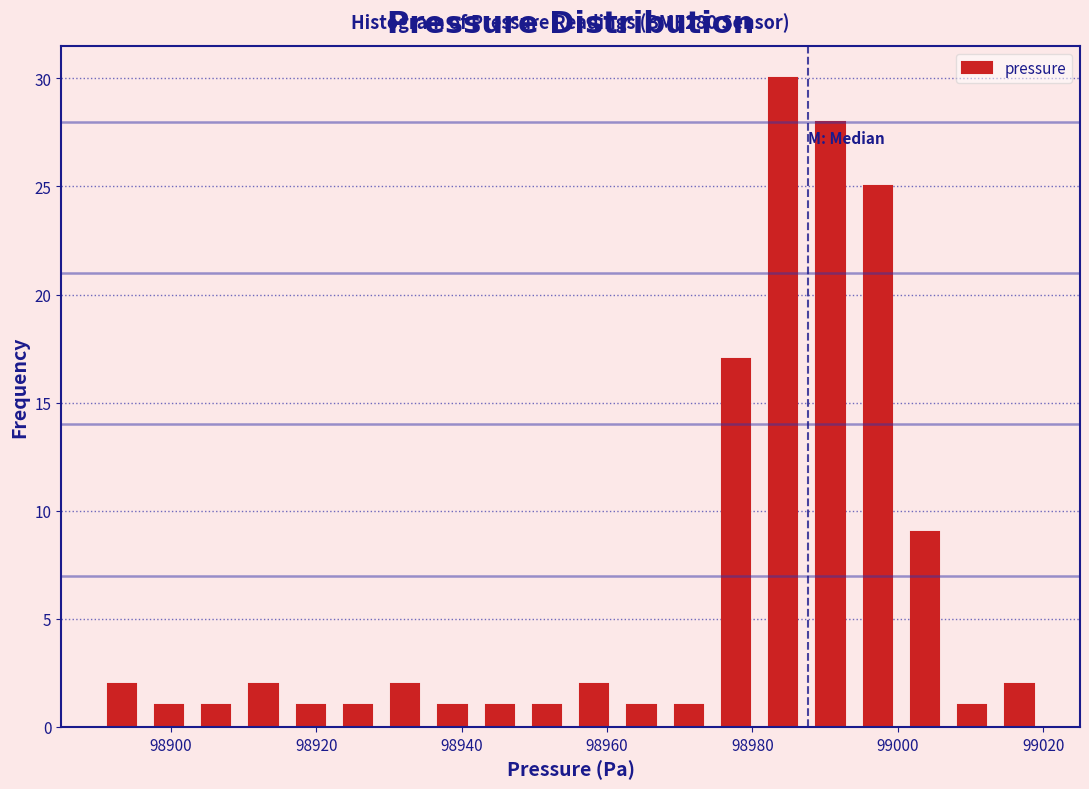

Read against the x-axis, roughly where is the centre of the tallest bar?

98984